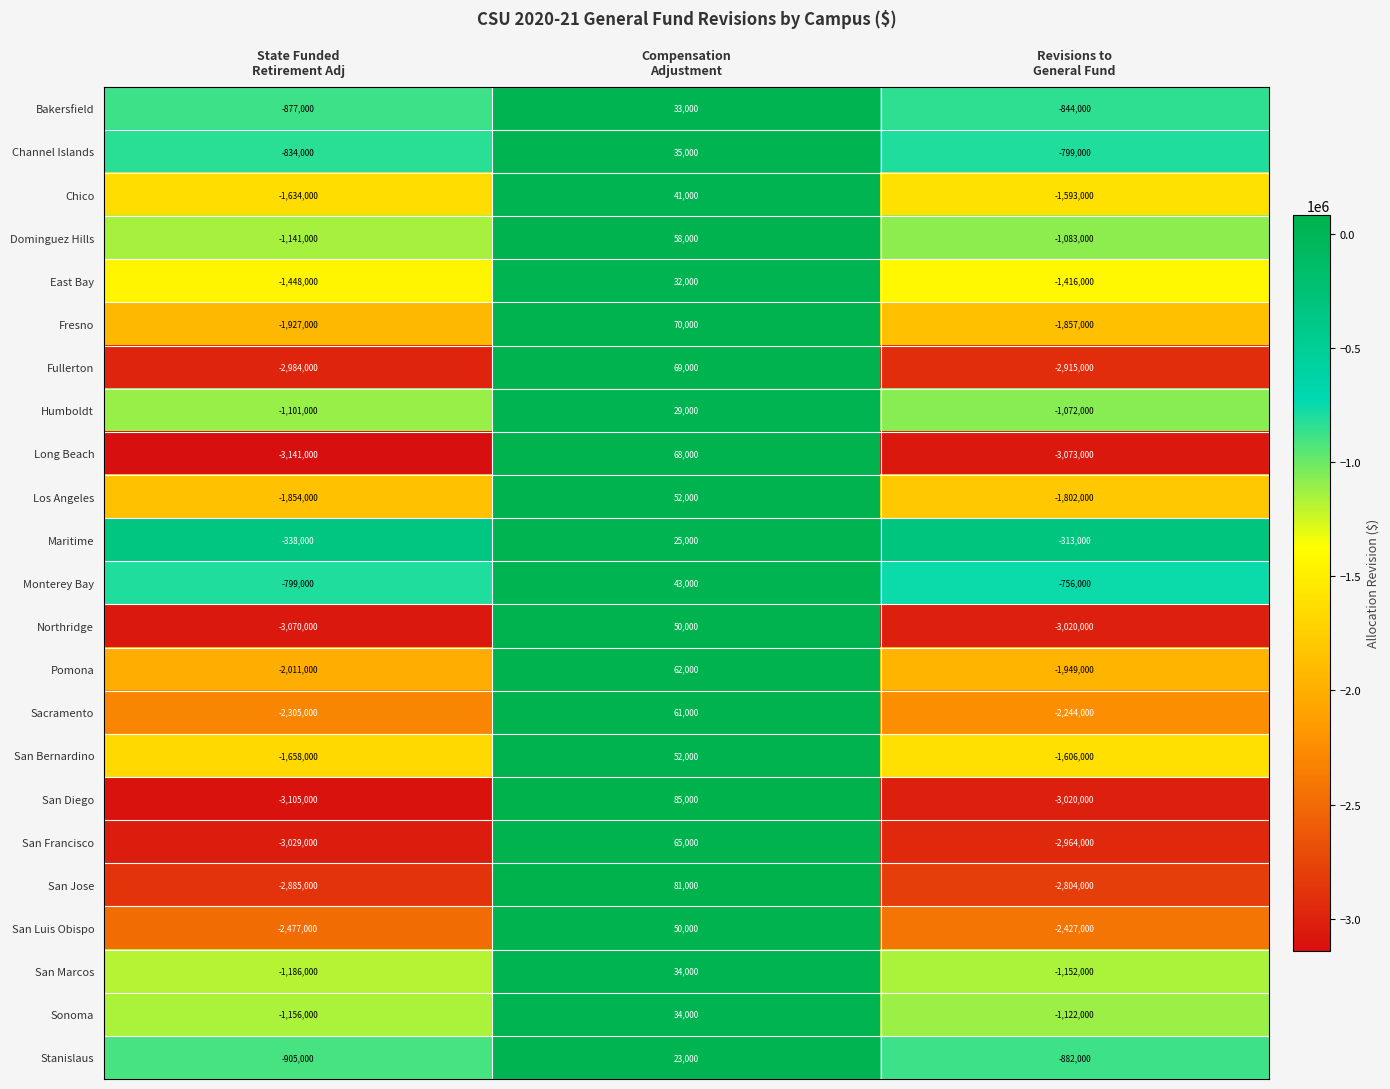

How many series are shown in this chart?

23